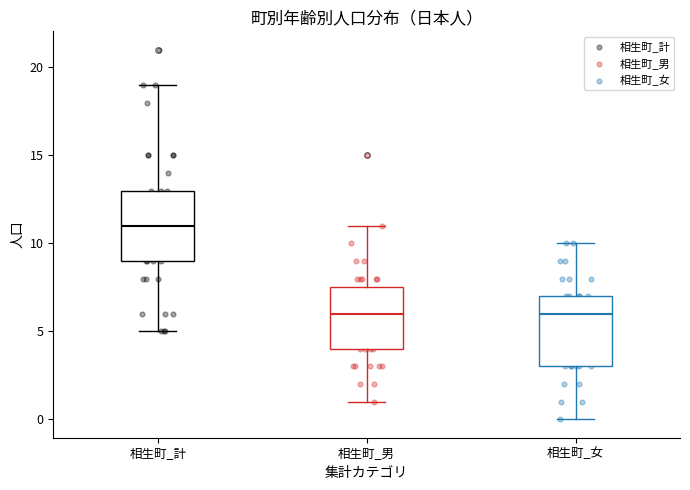

Which box's median line is the highest?

相生町_計